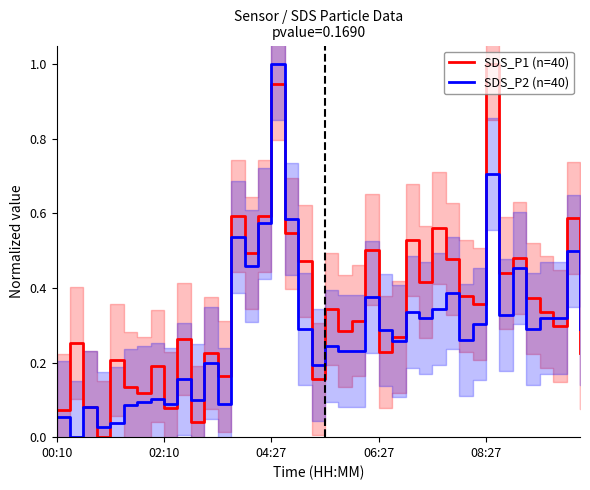

Is the value of SDS_P2 (n=40) at 06:27 greater than the value of SDS_P1 (n=40) at 29?

No